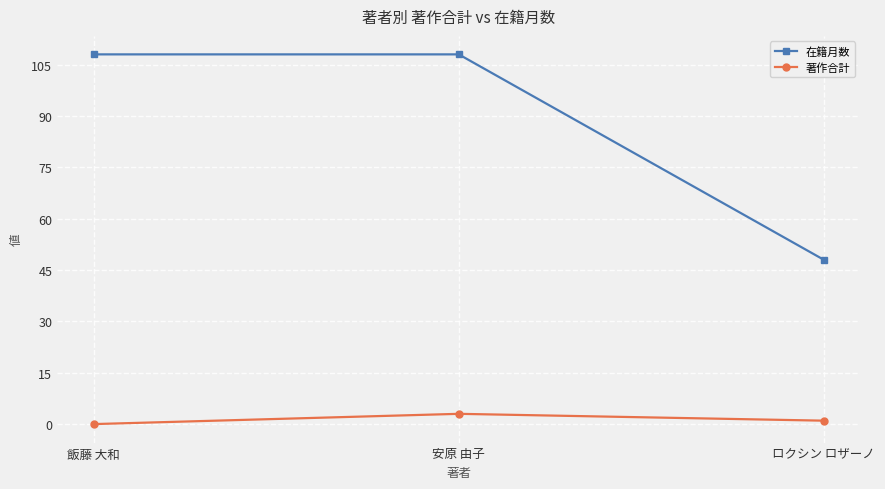

Reading right to left, extract all data points from this chart.

在籍月数: ロクシン ロザーノ=48	安原 由子=108	飯藤 大和=108
著作合計: ロクシン ロザーノ=1	安原 由子=3	飯藤 大和=0